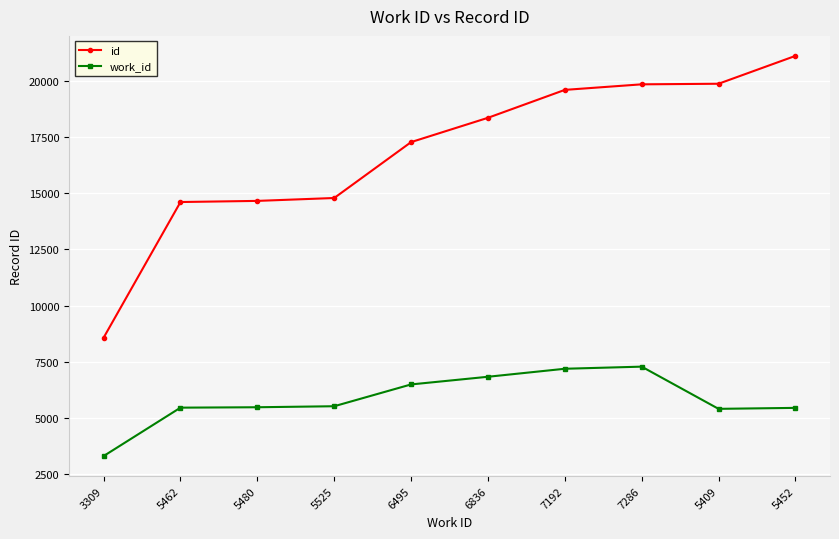

Which series has the largest total across all categories?

id